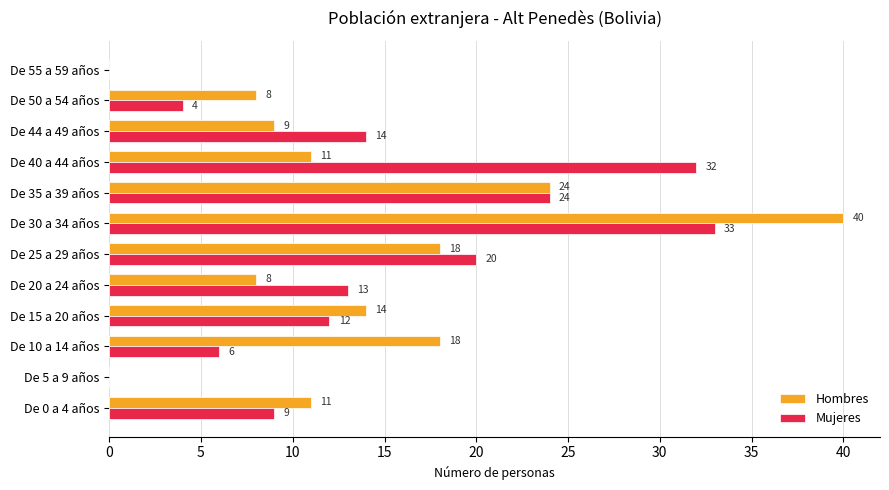

True or false: Mujeres has a value of 13 at De 20 a 24 años.

True